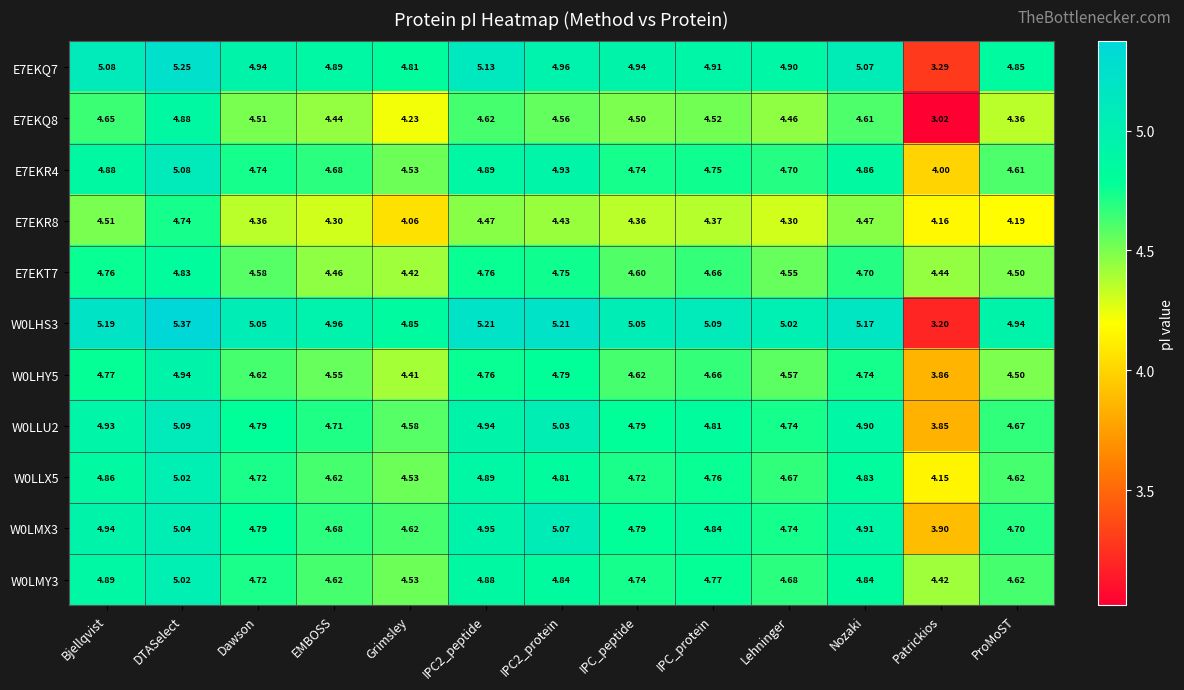

At which category does the chart reach its peak across all series?

DTASelect